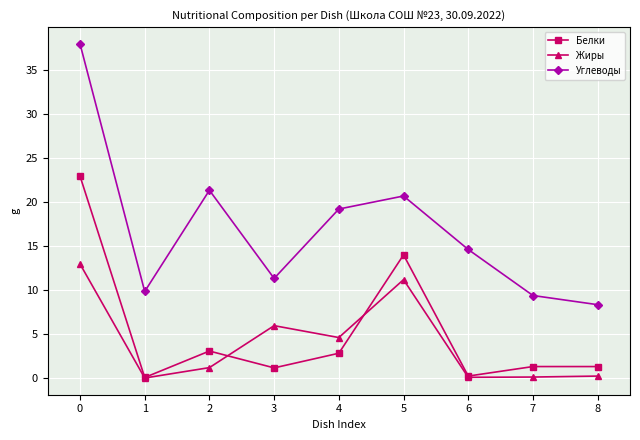

Which series has the largest total across all categories?

Углеводы